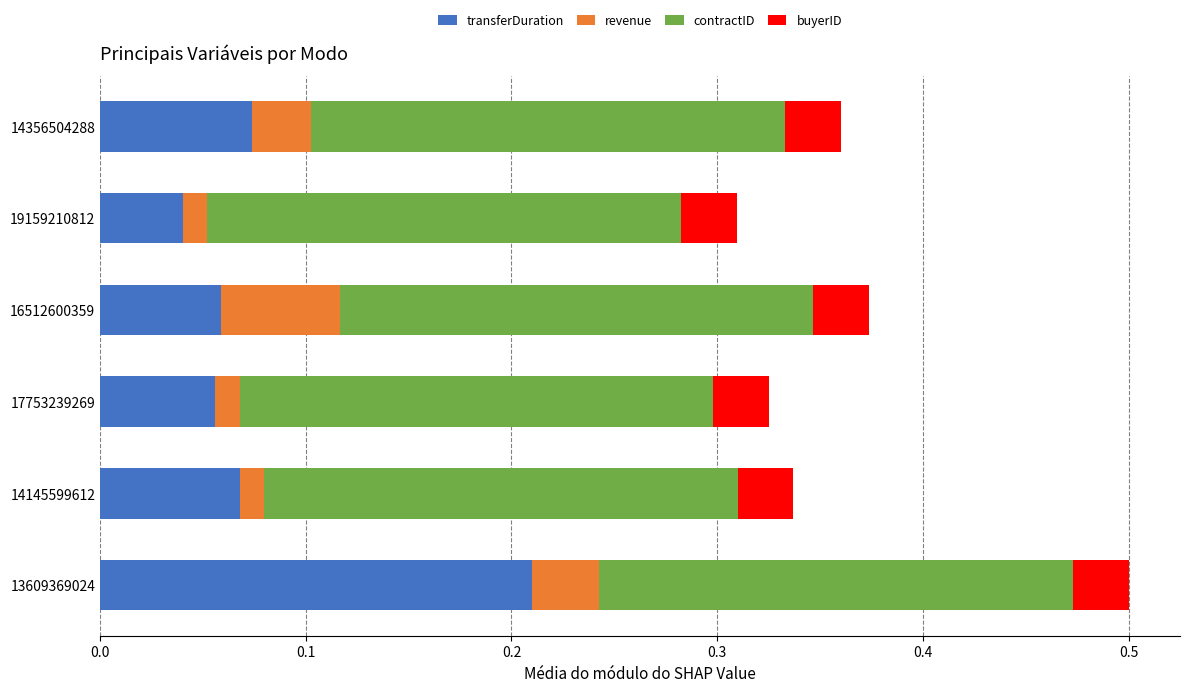

At which label does transferDuration reach its peak?

13609369024